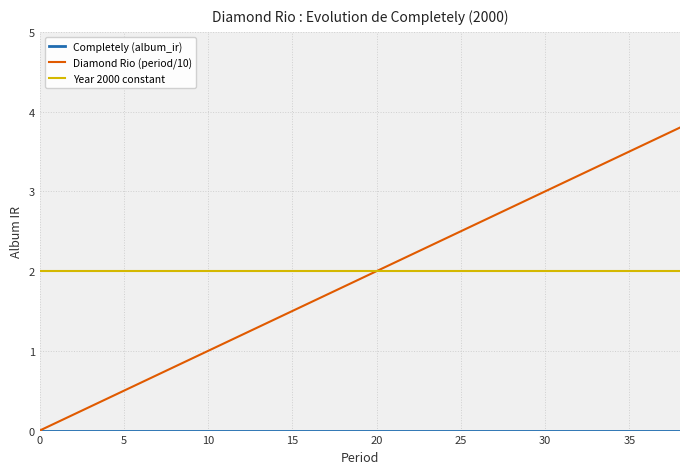

What is the greatest value displayed?

3.8